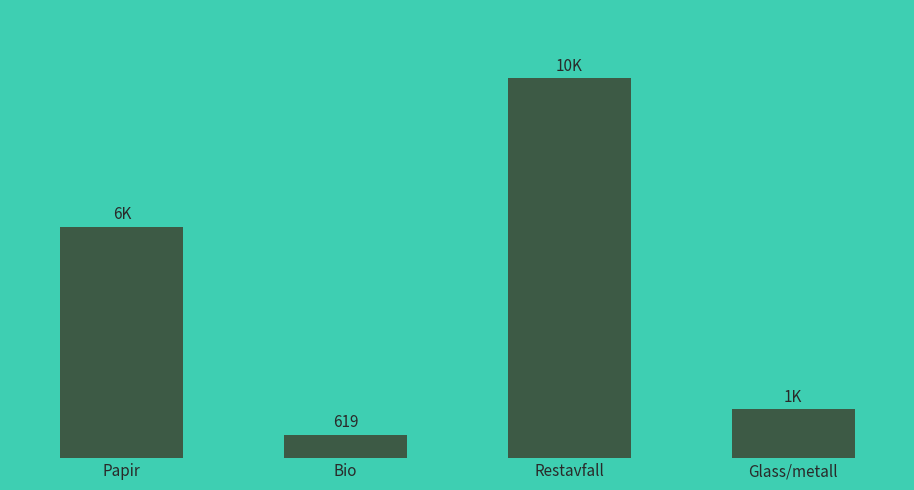

What is the ratio of the value at Papir to the value at Restavfall?

0.6